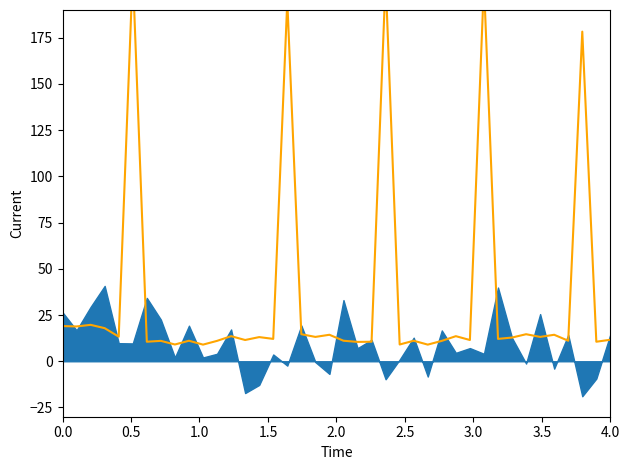

What is the difference between the second highest and minimum values?

197.8